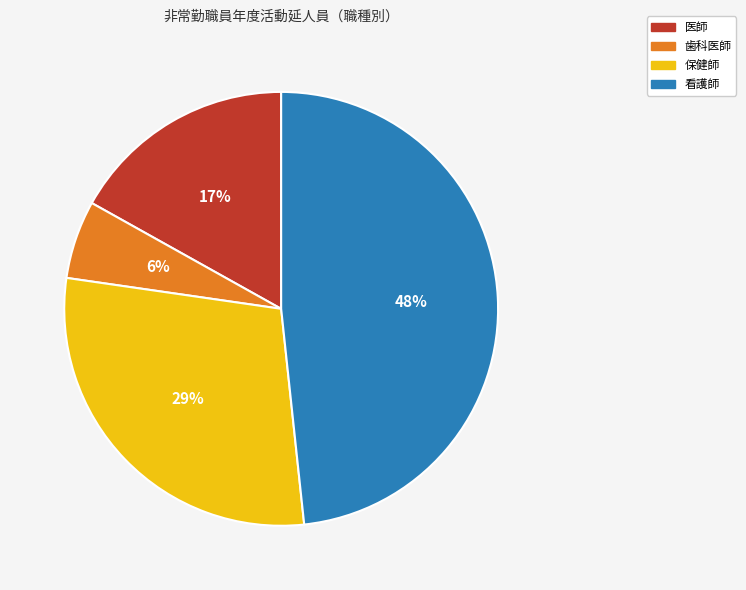

To the nearest percent, what is the average slice percentage?

25%